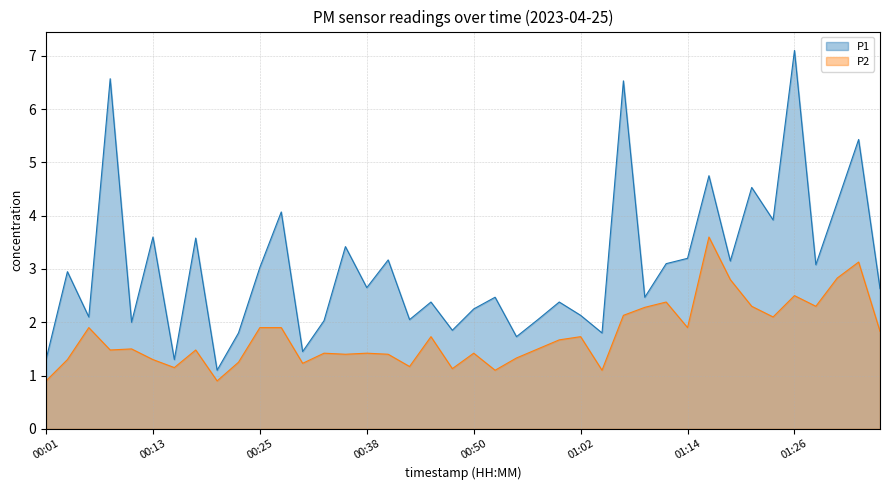

At how many categories does at least one series exceed 3?

18